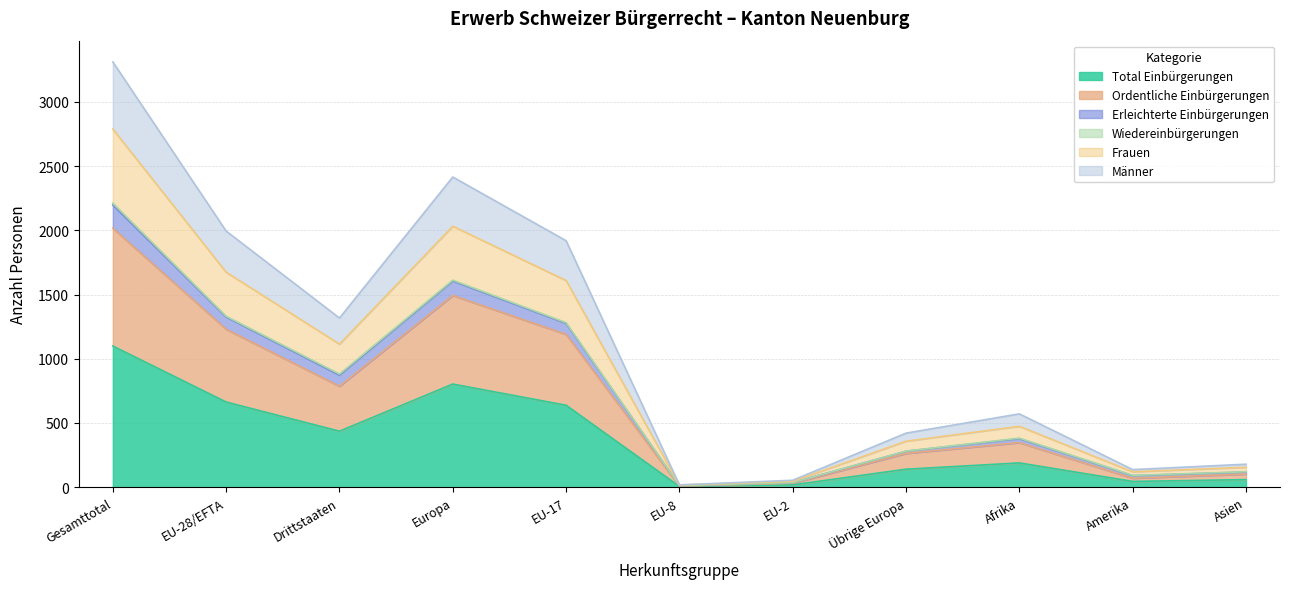

Which category has the highest value in the Total Einbürgerungen series?

Gesamttotal